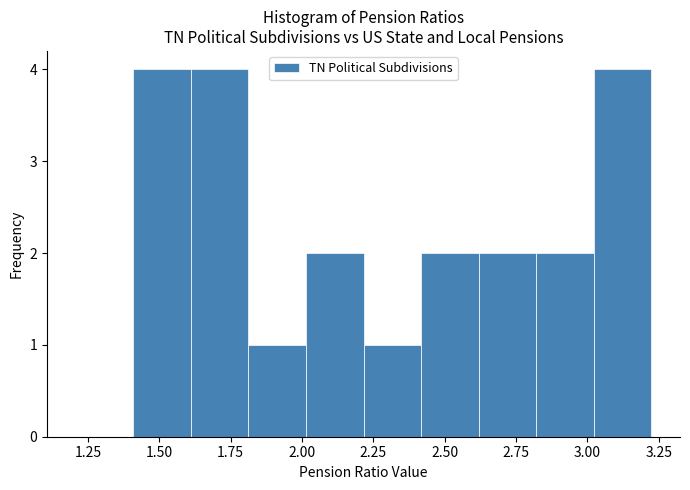

What is the height of the bar covering 1.6 to 1.8 on the x-axis? Neither the bar edges nor the heights are printed on the chart, so give them approximately, as read against the axes.

4